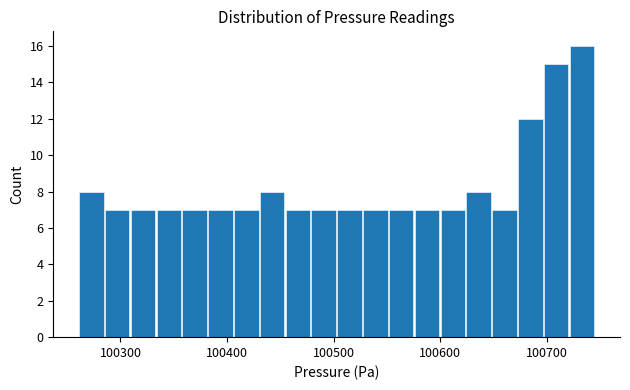

Read against the x-axis, roughly where is the centre of the tallest bar?

100730